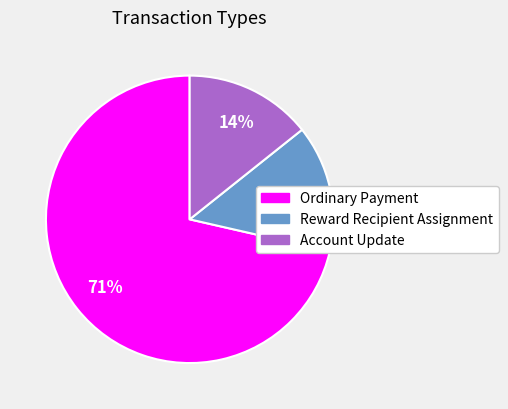

Which category accounts for the majority?

Ordinary Payment